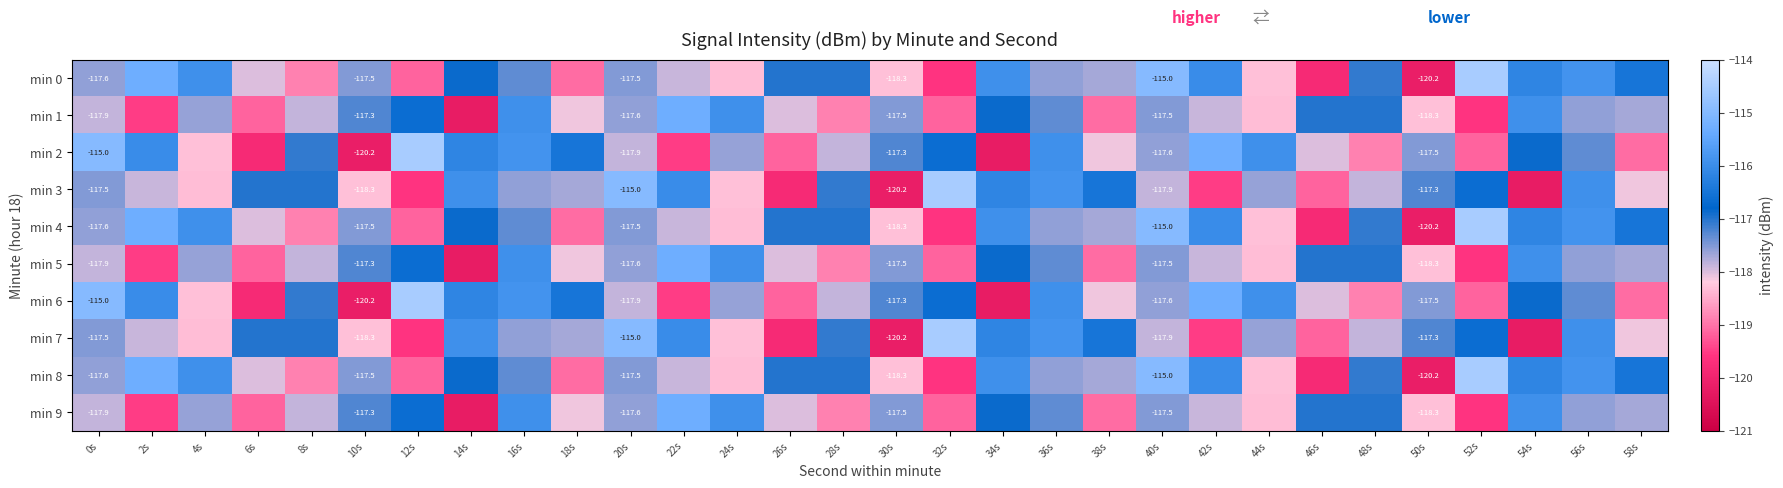

True or false: min 2 has a value of -211.3 at 6s.

False